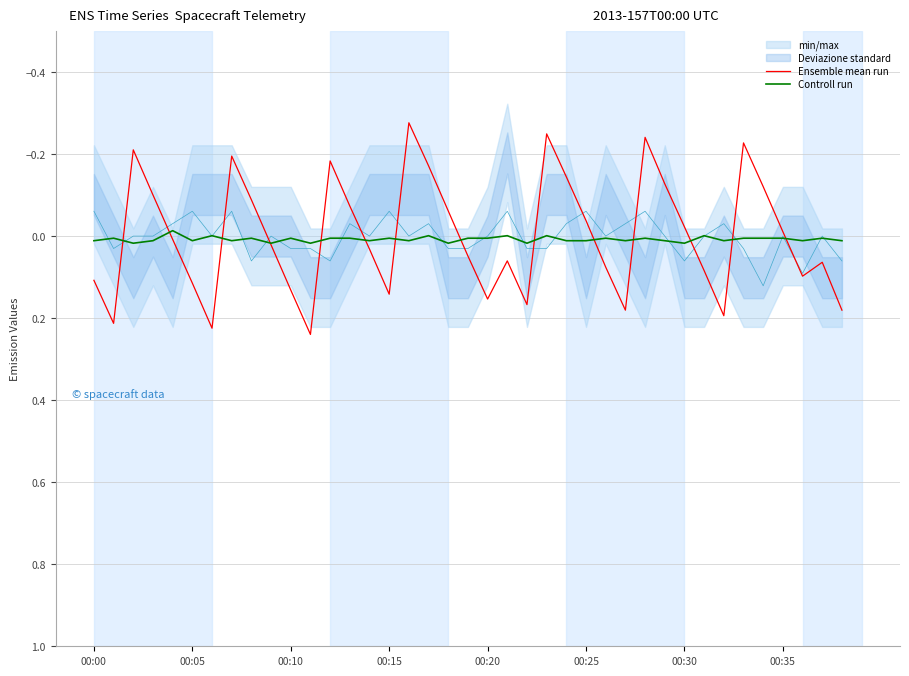

The value of Ensemble mean run at 00:00 is 0.2. True or false?

False